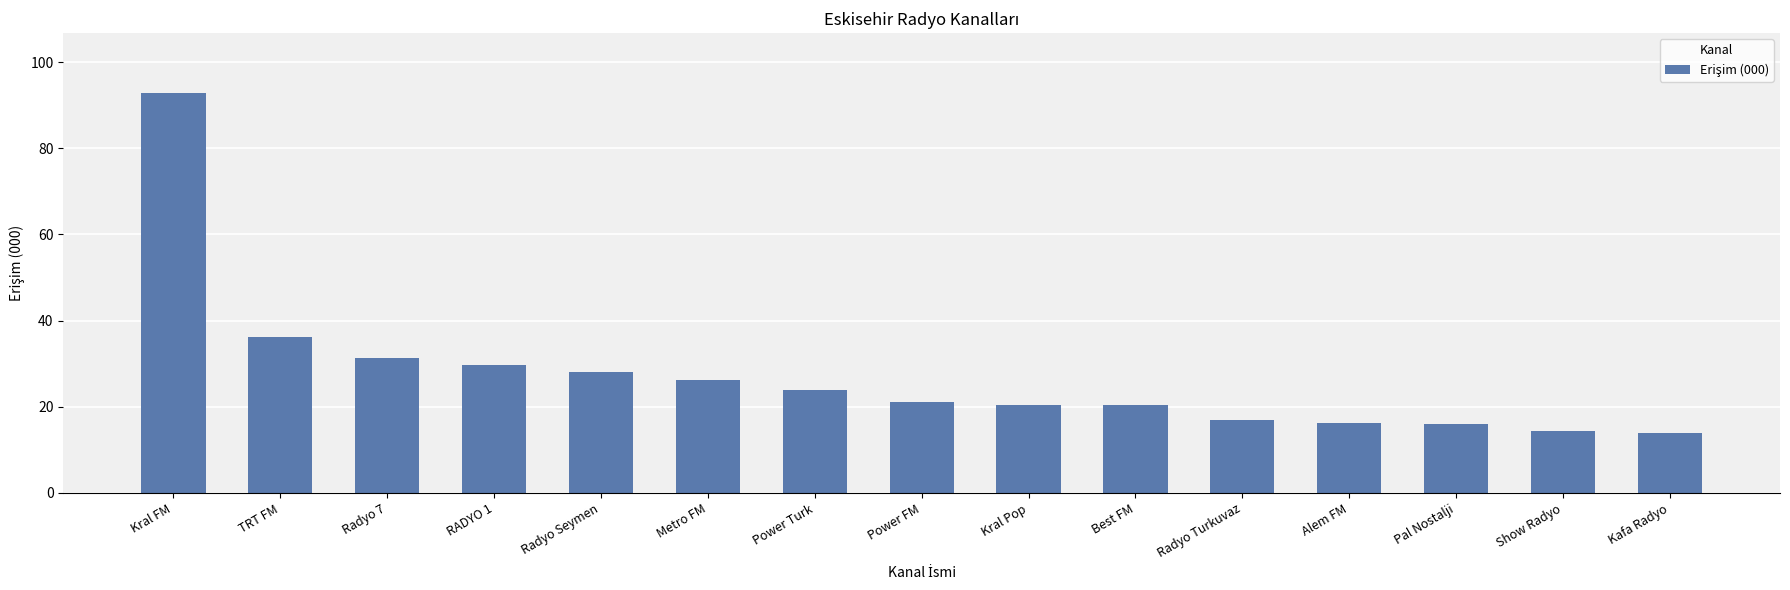

Are the bars horizontal?

No